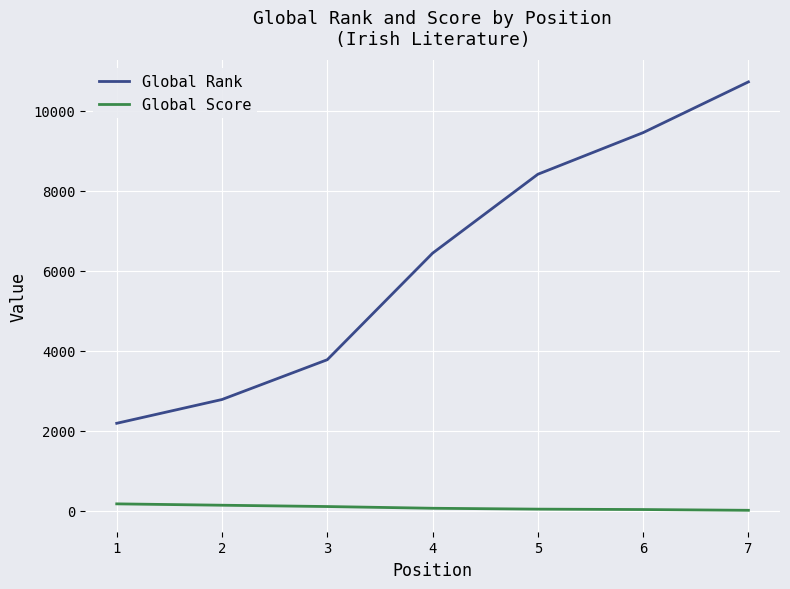

What is the smallest value displayed?

8